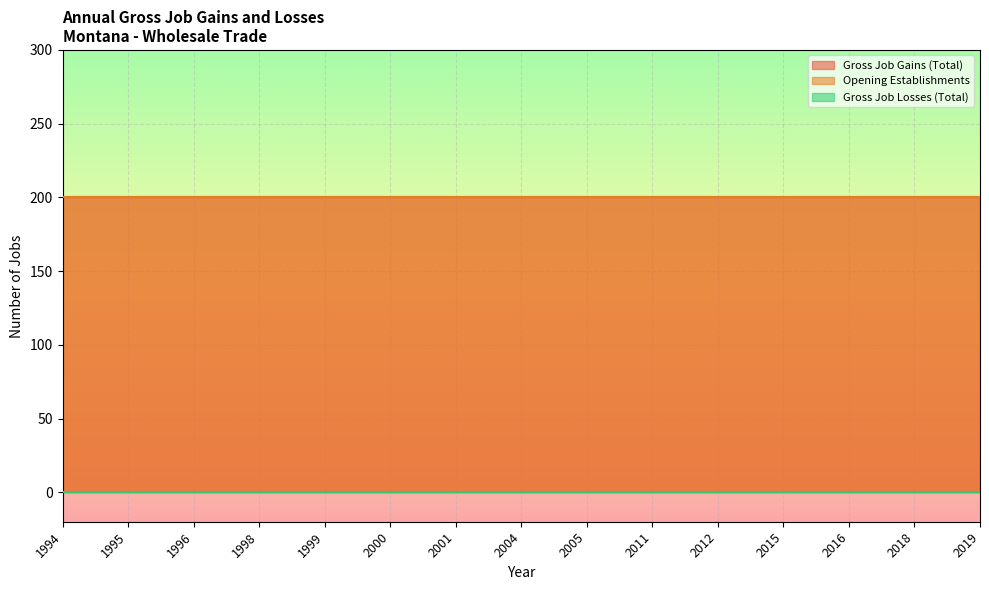

Does the chart display data point markers on the line(s)?

No